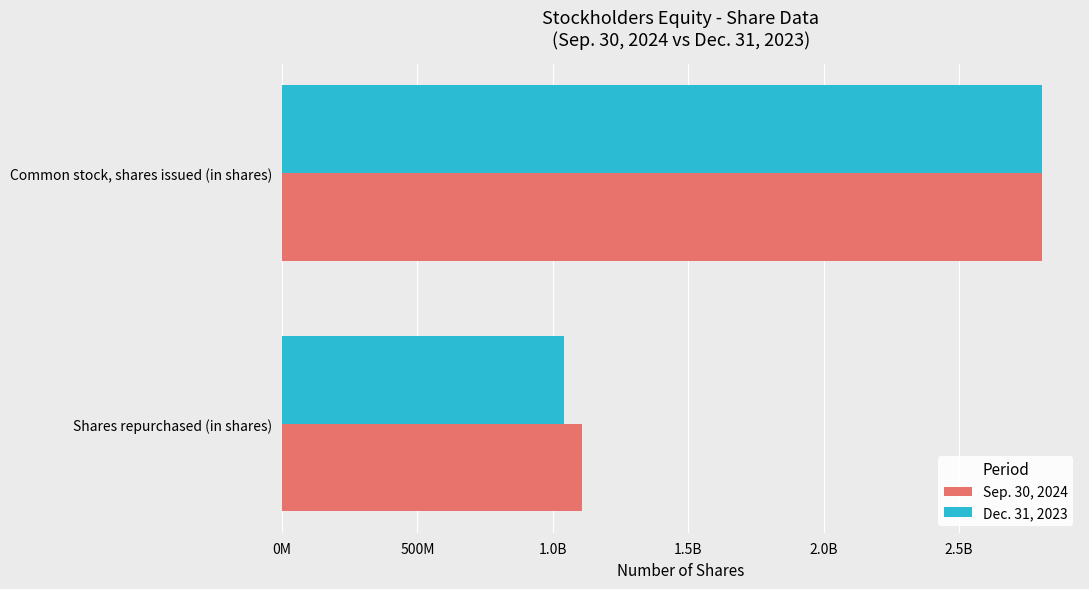

Rank the series by their maximum value, from lowest to highest.

Sep. 30, 2024, Dec. 31, 2023